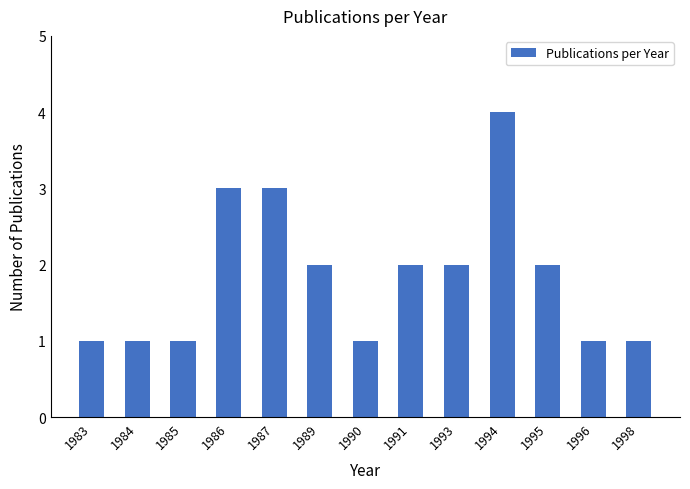

The chart shows a value of 5 at 1994. True or false?

False